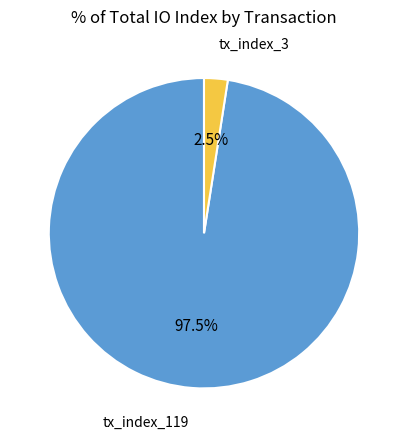

How many segments does this pie chart have?

2